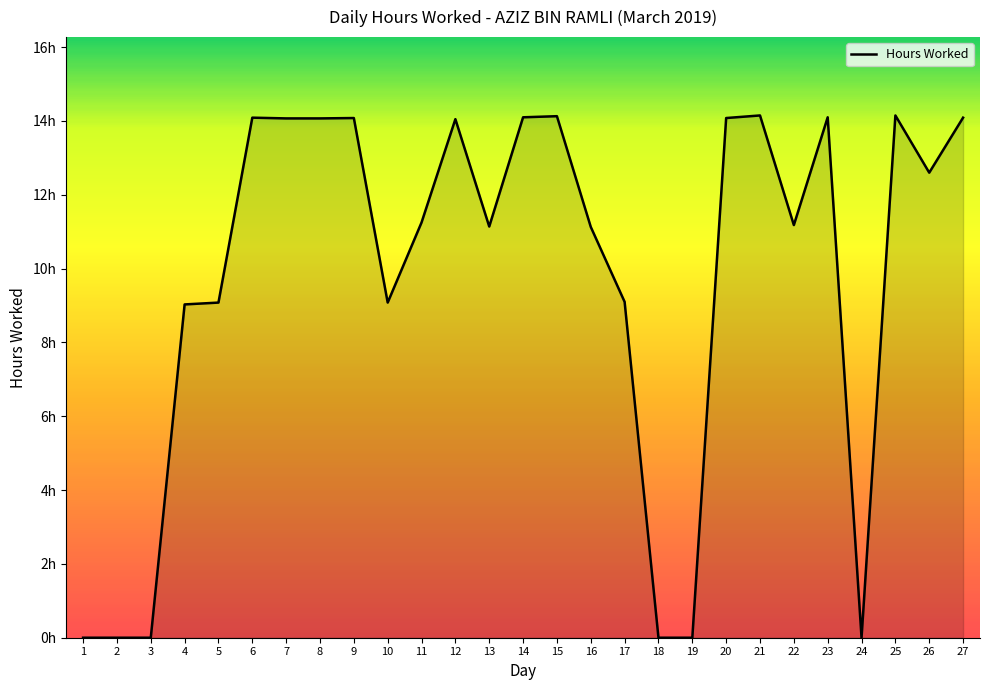

Is this an area chart (filled region under the line)?

Yes